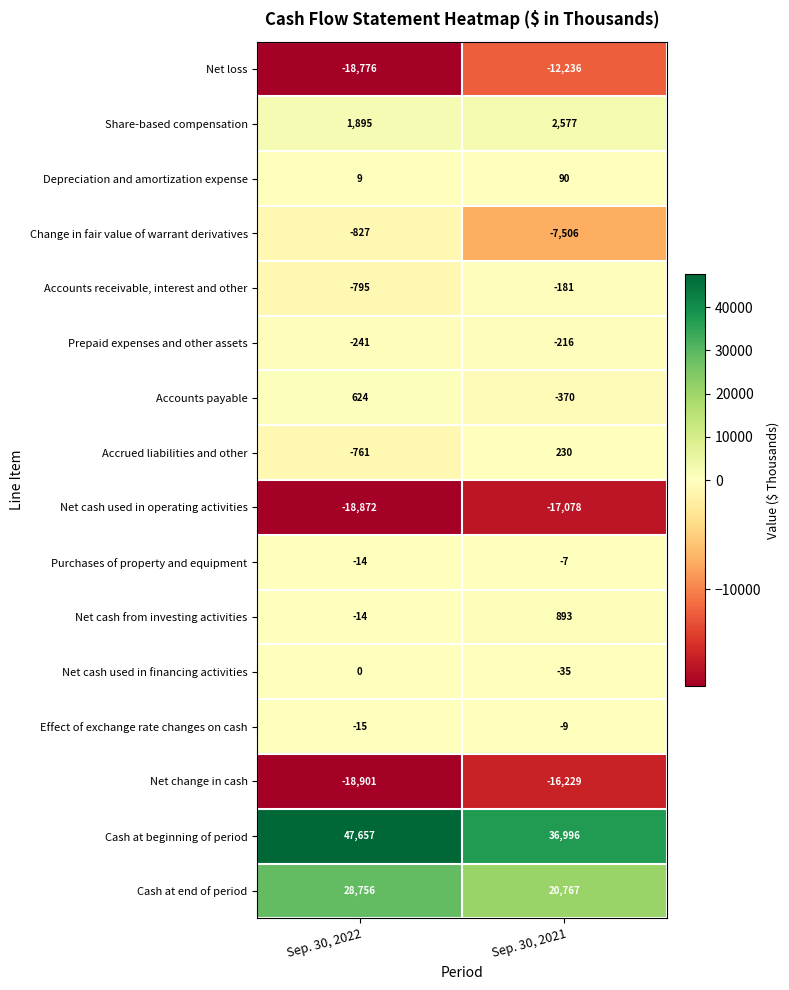

The Accounts receivable, interest and other series shows -181 at Sep. 30, 2021. True or false?

True